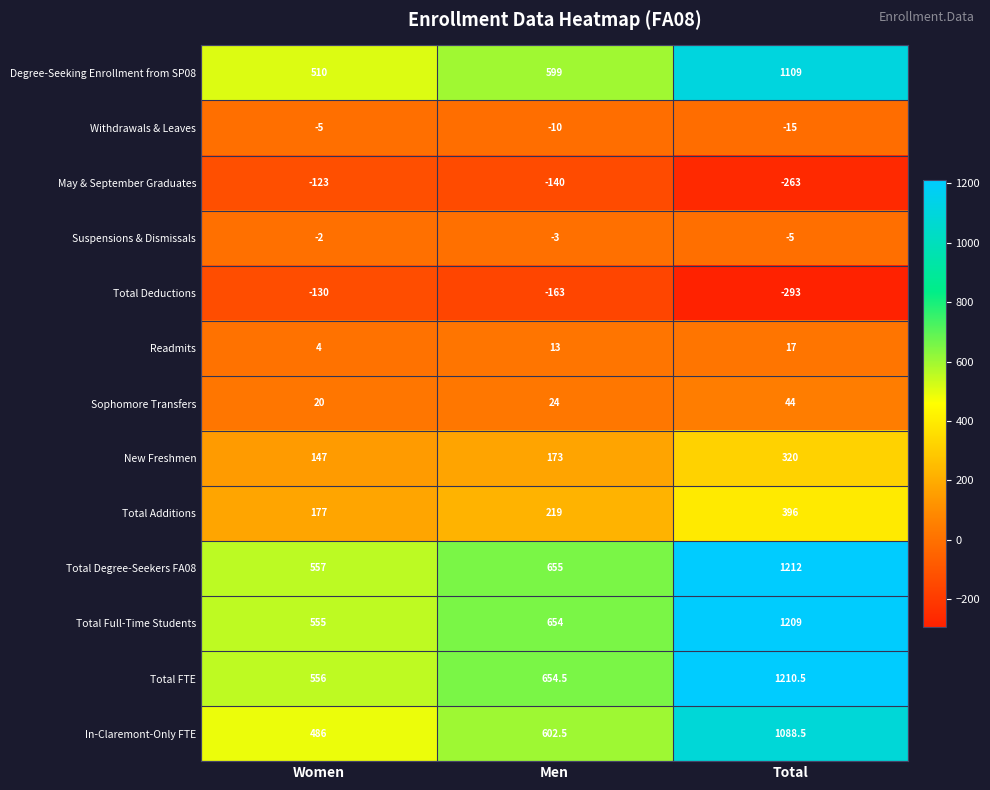

Which series has the largest range (max minus min)?

Total Degree-Seekers FA08